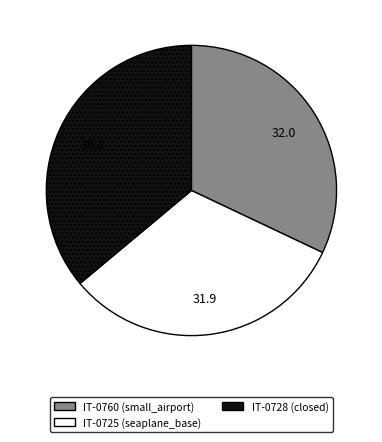

Is IT-0725 (seaplane_base) the majority of the pie?

No